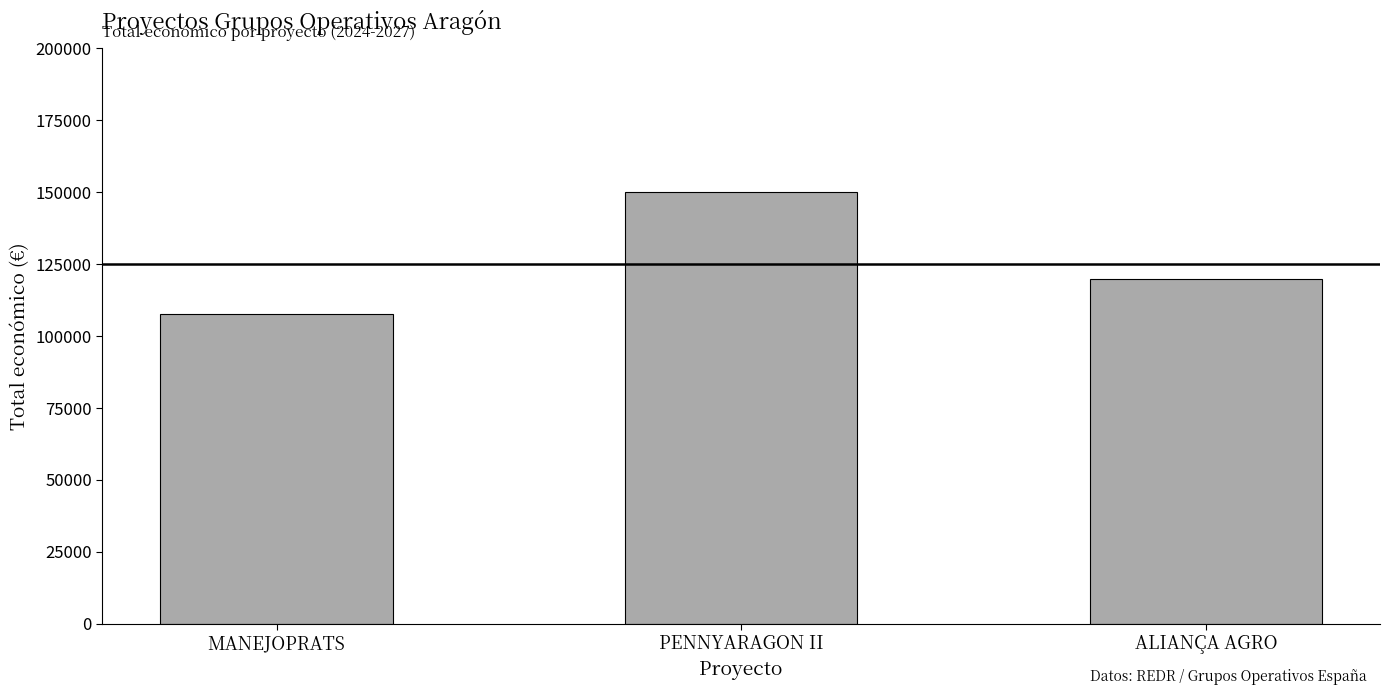

How many categories are shown in the chart?

3